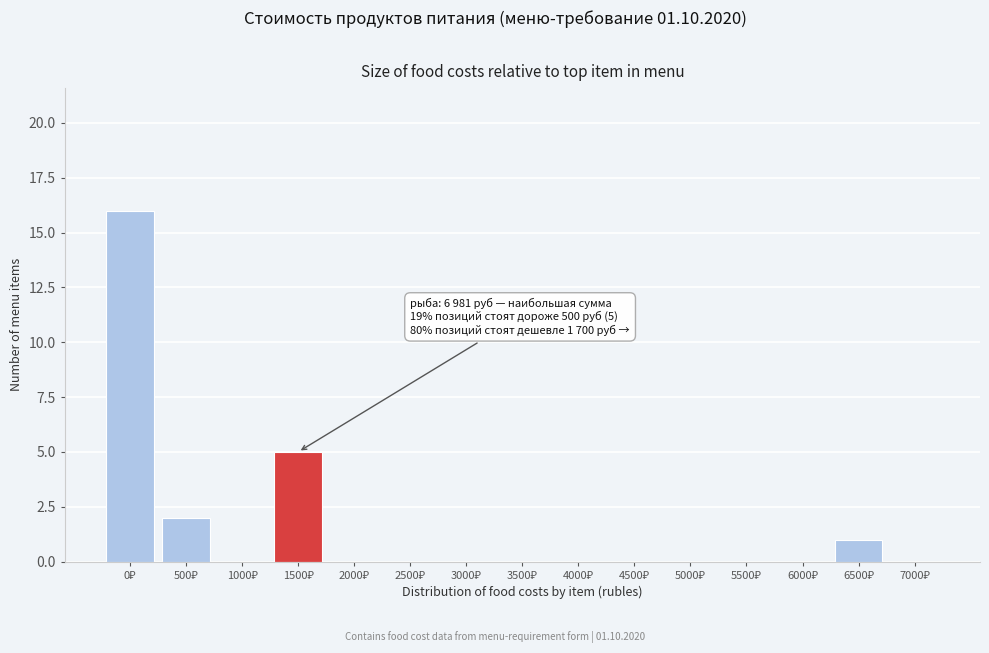

What is the maximum value shown in the chart?

16